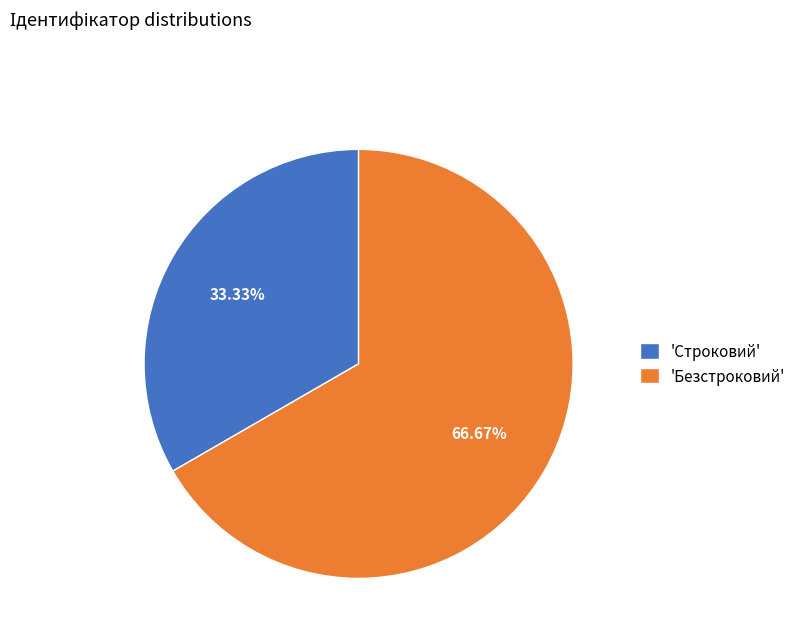

Count the number of slices in the pie.

2